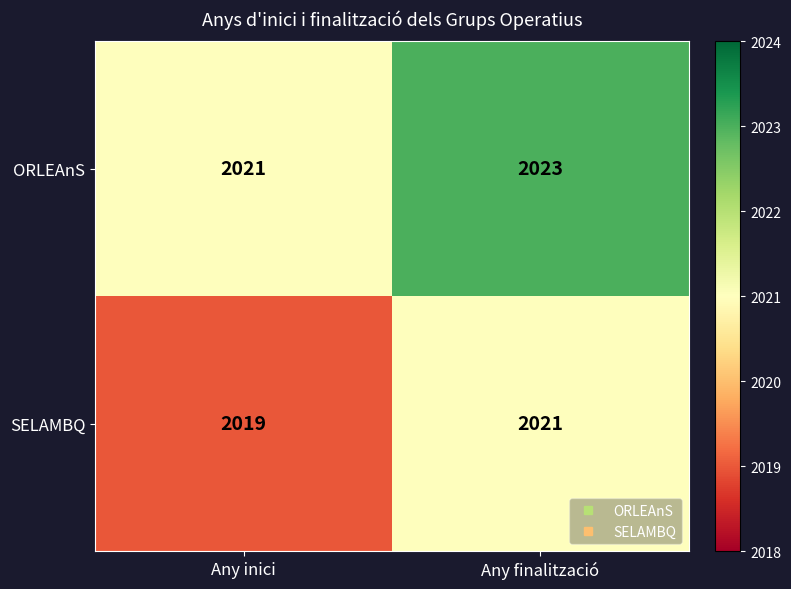

Is the value of SELAMBQ at Any inici greater than the value of ORLEAnS at Any finalització?

No